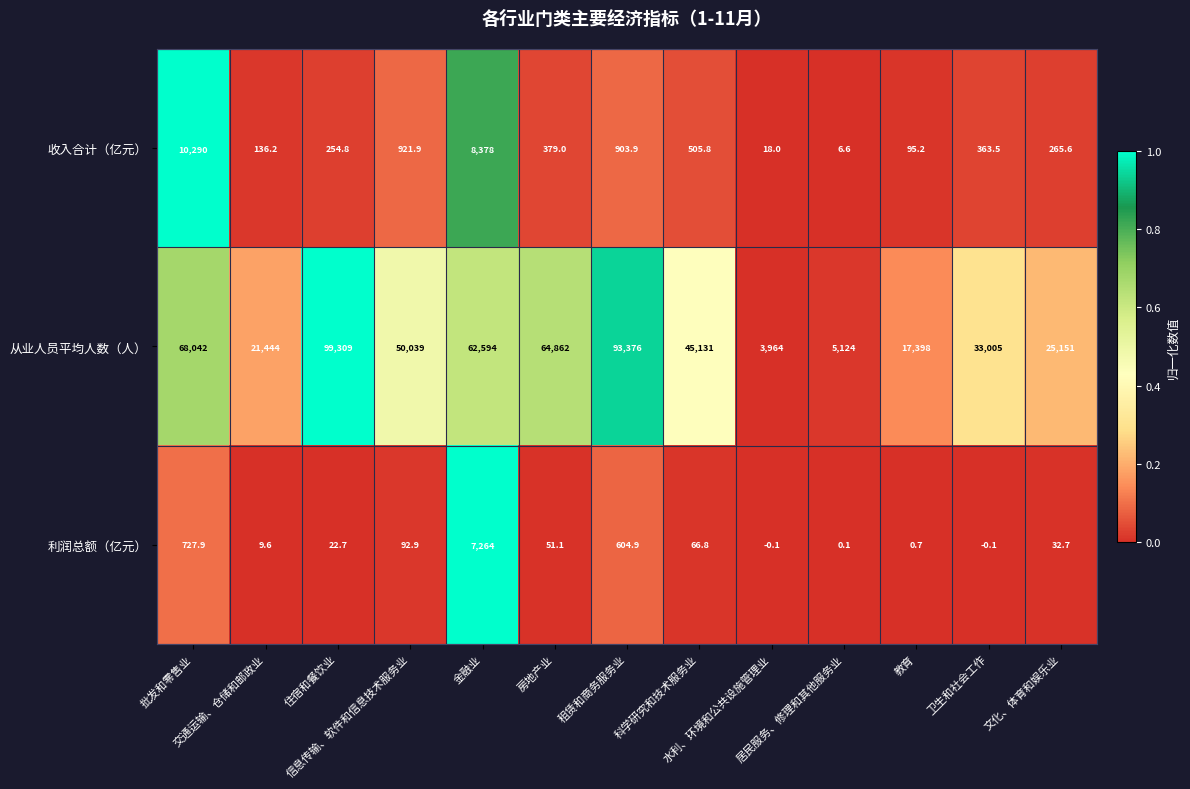

List the series in order of their peak value, lowest first.

利润总额（亿元）, 收入合计（亿元）, 从业人员平均人数（人）